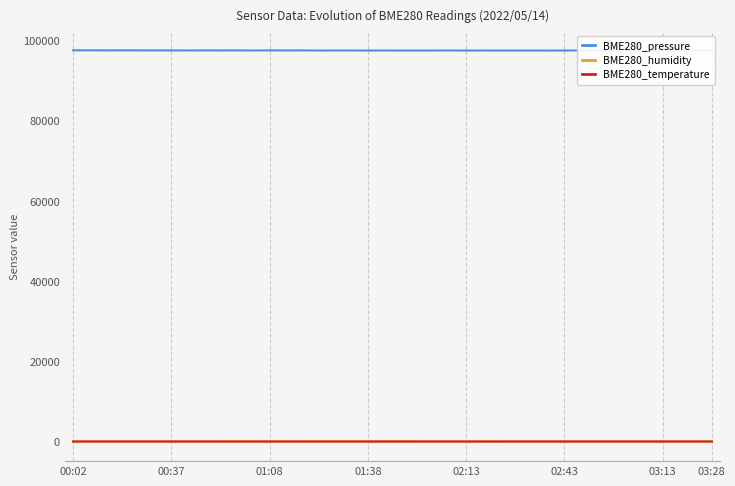

Which series has the largest range (max minus min)?

BME280_pressure